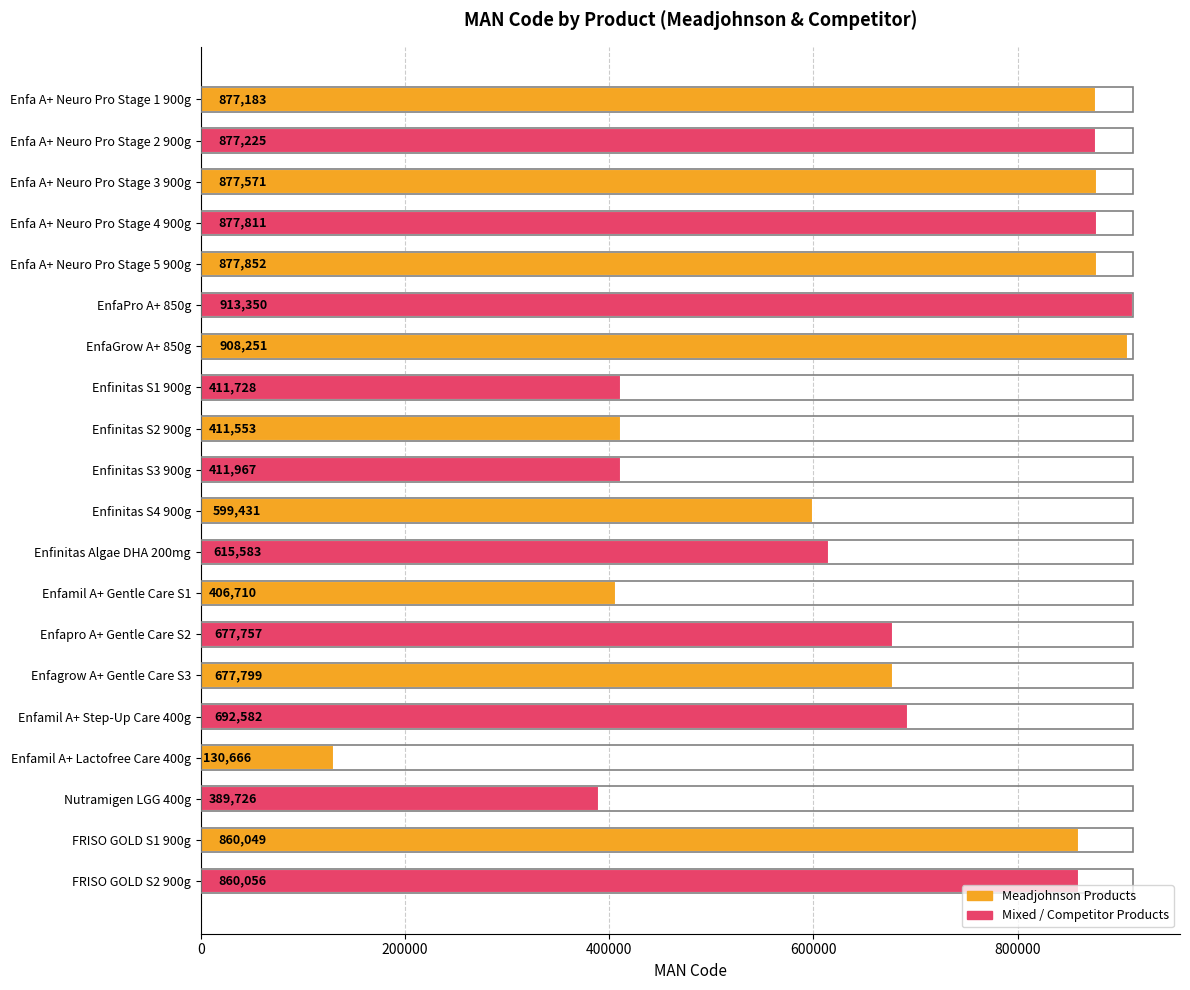

Rank the categories by value from lowest to highest.

Enfamil A+ Lactofree Care 400g, Nutramigen LGG 400g, Enfamil A+ Gentle Care S1, Enfinitas S2 900g, Enfinitas S1 900g, Enfinitas S3 900g, Enfinitas S4 900g, Enfinitas Algae DHA 200mg, Enfapro A+ Gentle Care S2, Enfagrow A+ Gentle Care S3, Enfamil A+ Step-Up Care 400g, FRISO GOLD S1 900g, FRISO GOLD S2 900g, Enfa A+ Neuro Pro Stage 1 900g, Enfa A+ Neuro Pro Stage 2 900g, Enfa A+ Neuro Pro Stage 3 900g, Enfa A+ Neuro Pro Stage 4 900g, Enfa A+ Neuro Pro Stage 5 900g, EnfaGrow A+ 850g, EnfaPro A+ 850g